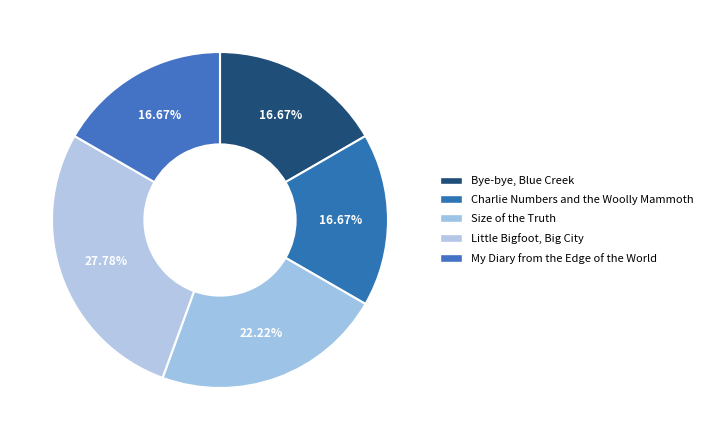

What percentage is the Charlie Numbers and the Woolly Mammoth slice, to the nearest percent?

17%